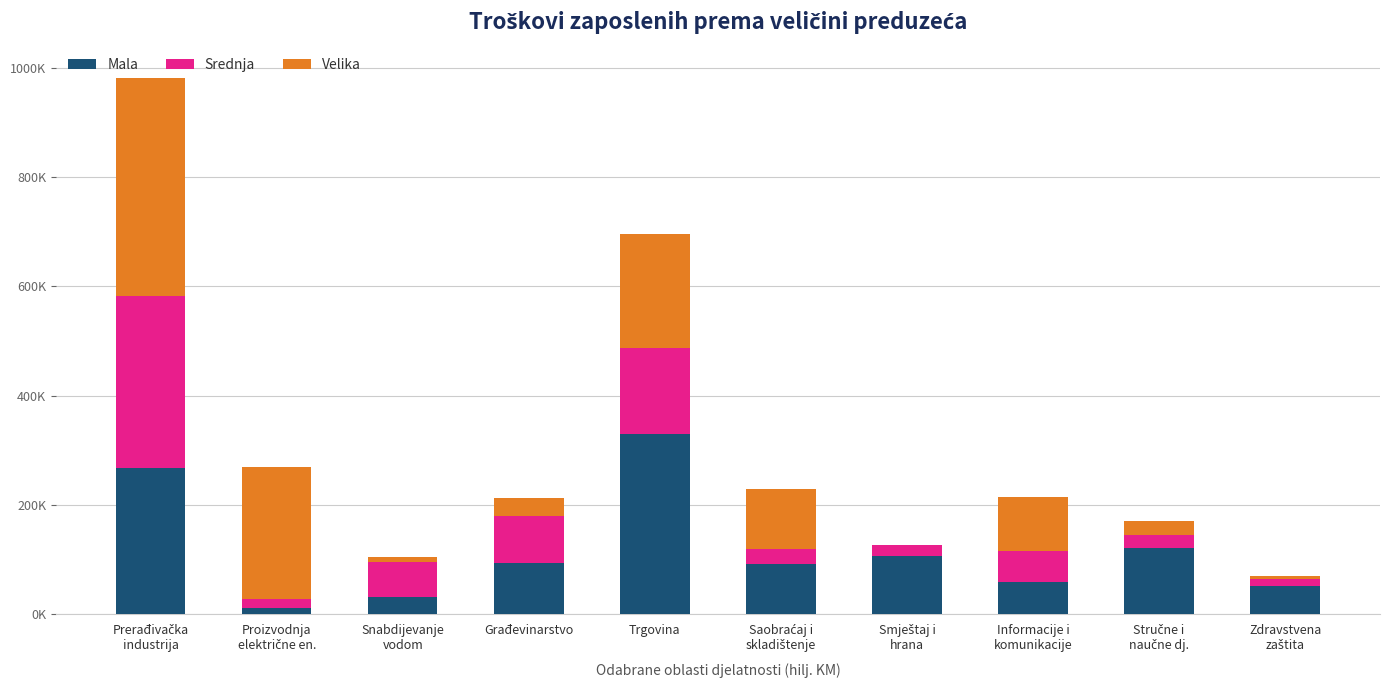

At how many categories does at least one series exceed 328047?

2